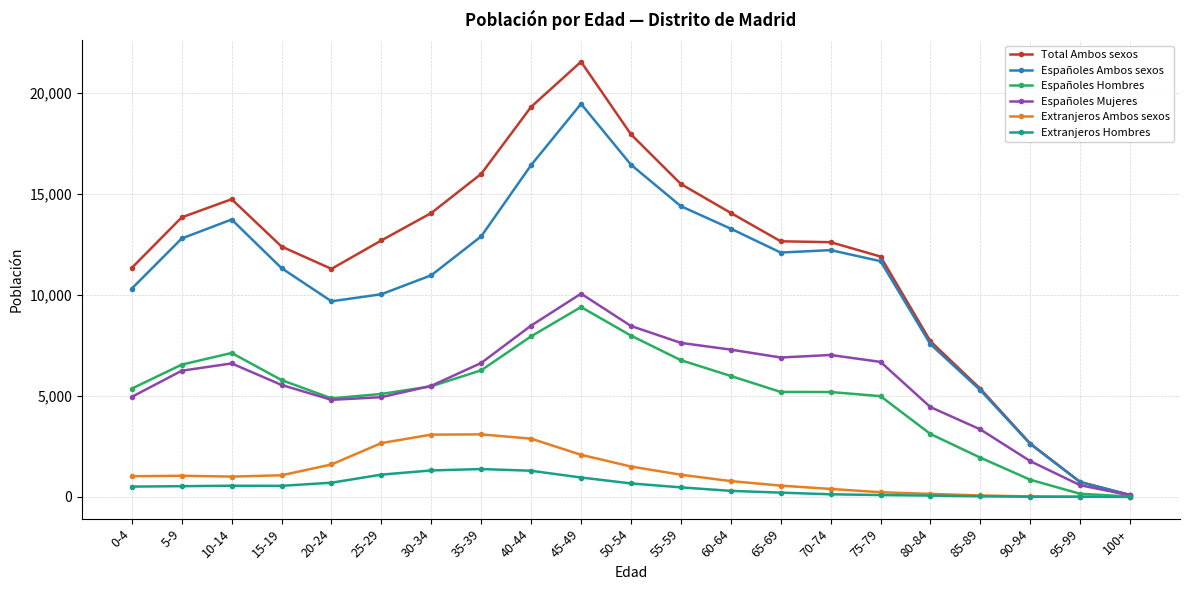

Between 60-64 and 80-84, which series saw the biggest shift?

Total Ambos sexos